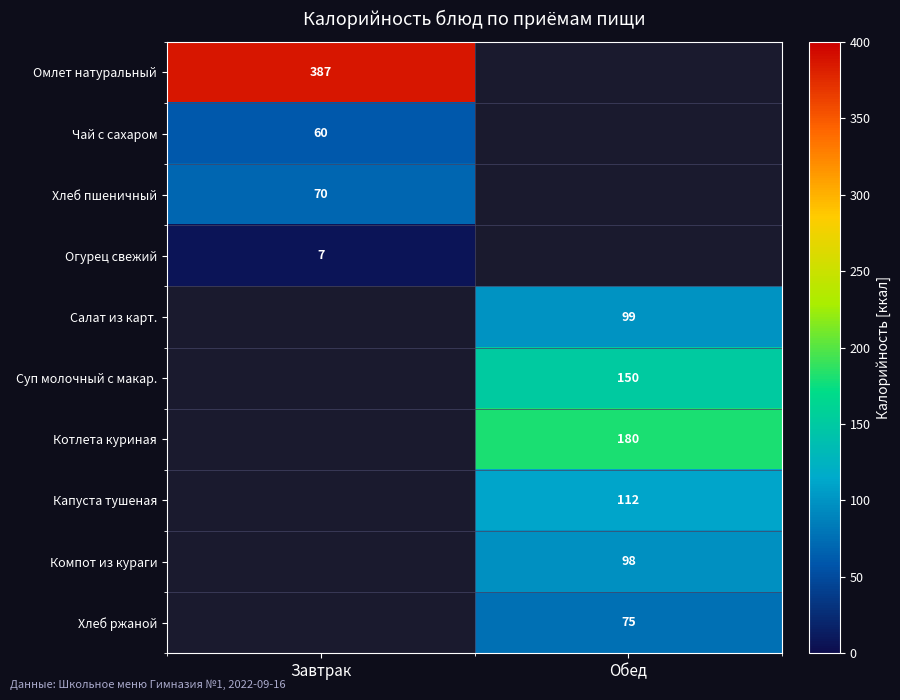

Is the value of Хлеб пшеничный at Завтрак greater than the value of Котлета куриная at Обед?

No